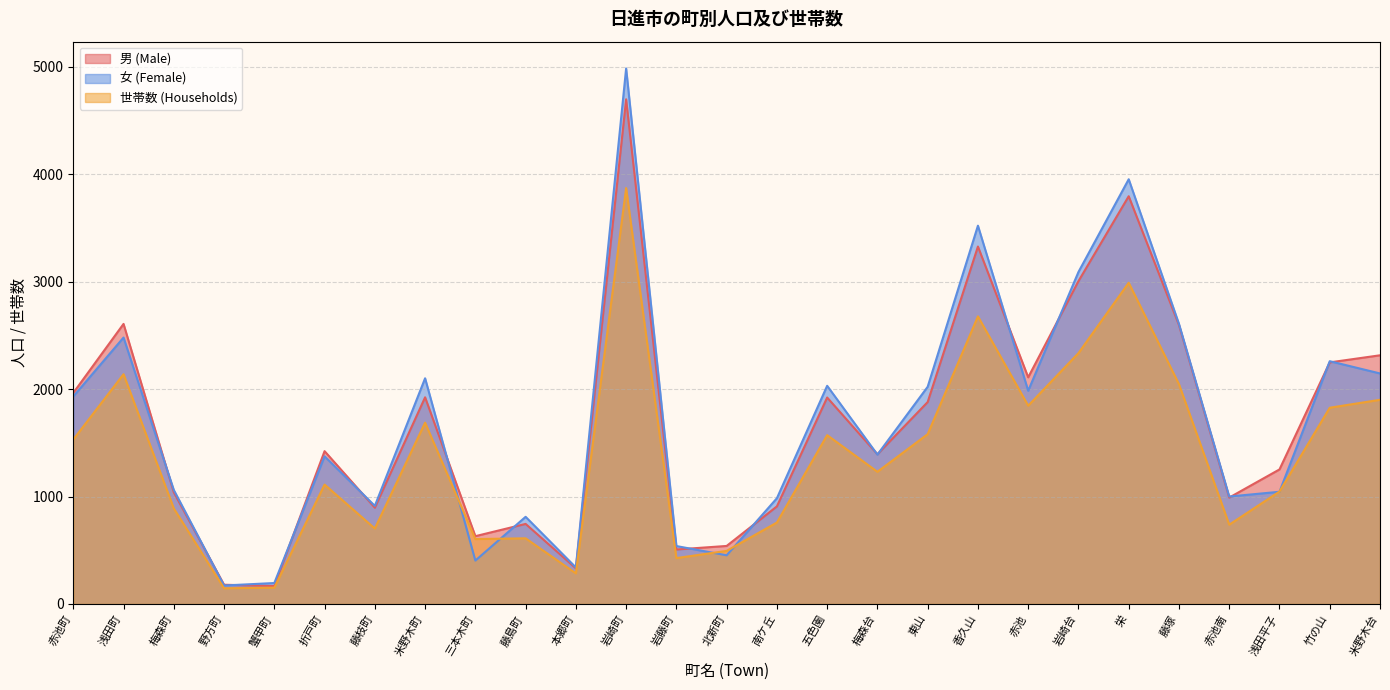

What is the approximate value of 世帯数 (Households) at 香久山, to the nearest 10?

2680